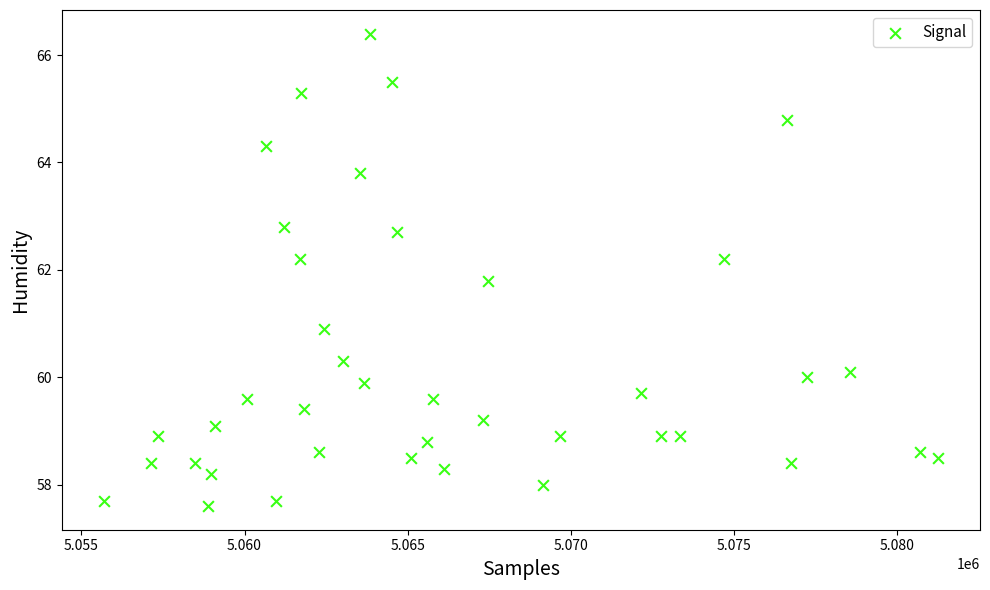

What is the range of X values (max minus min)?

25585.0